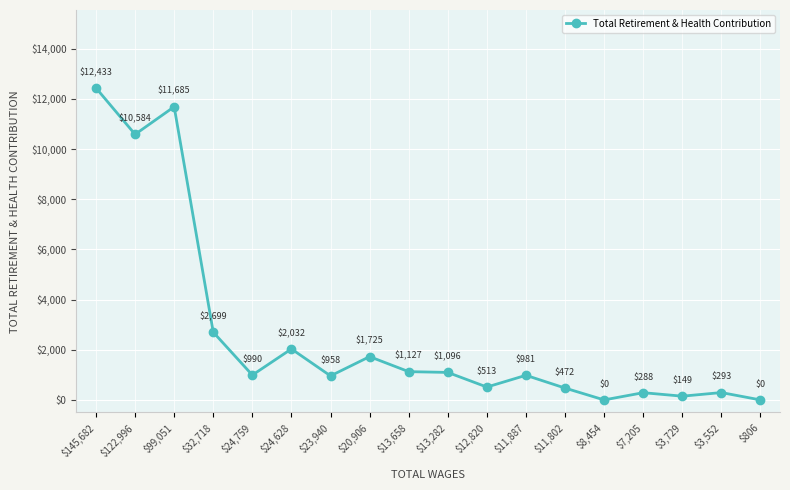

Which has a higher value, $12,820 or $122,996?

$122,996